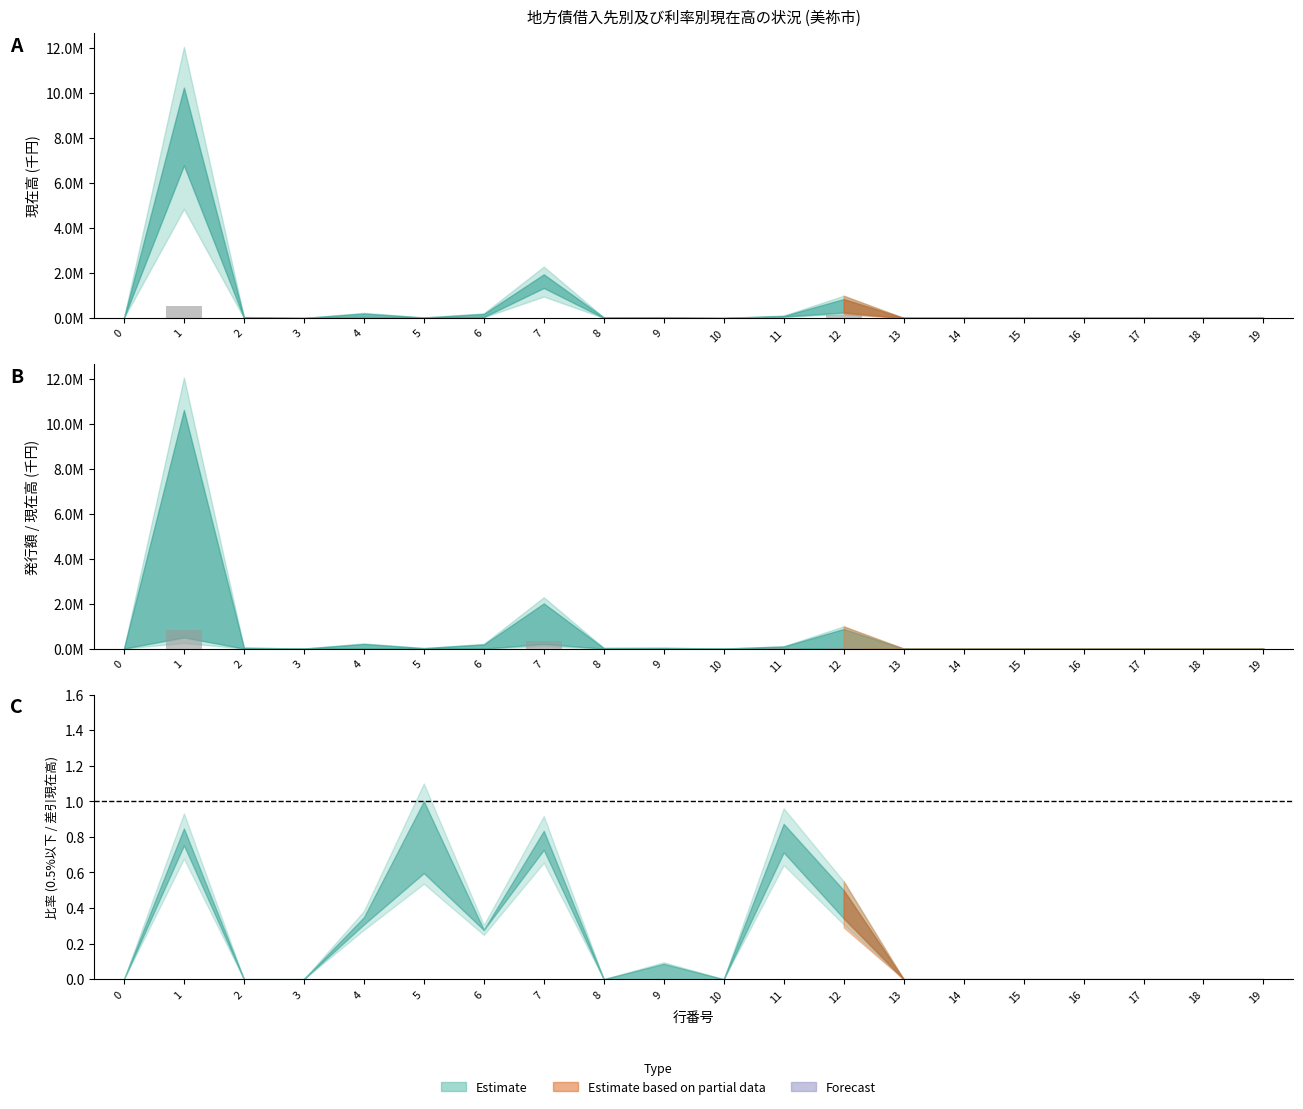

The value of 発行額 (bar) at 6 is 0. True or false?

True